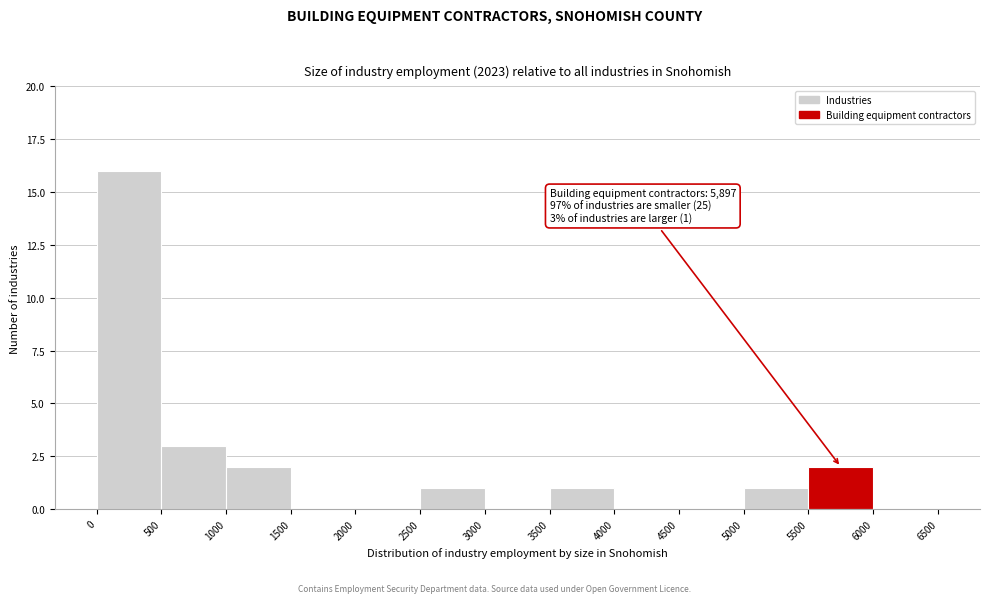

Over which range of the x-axis is the bar tallest?

0 to 500